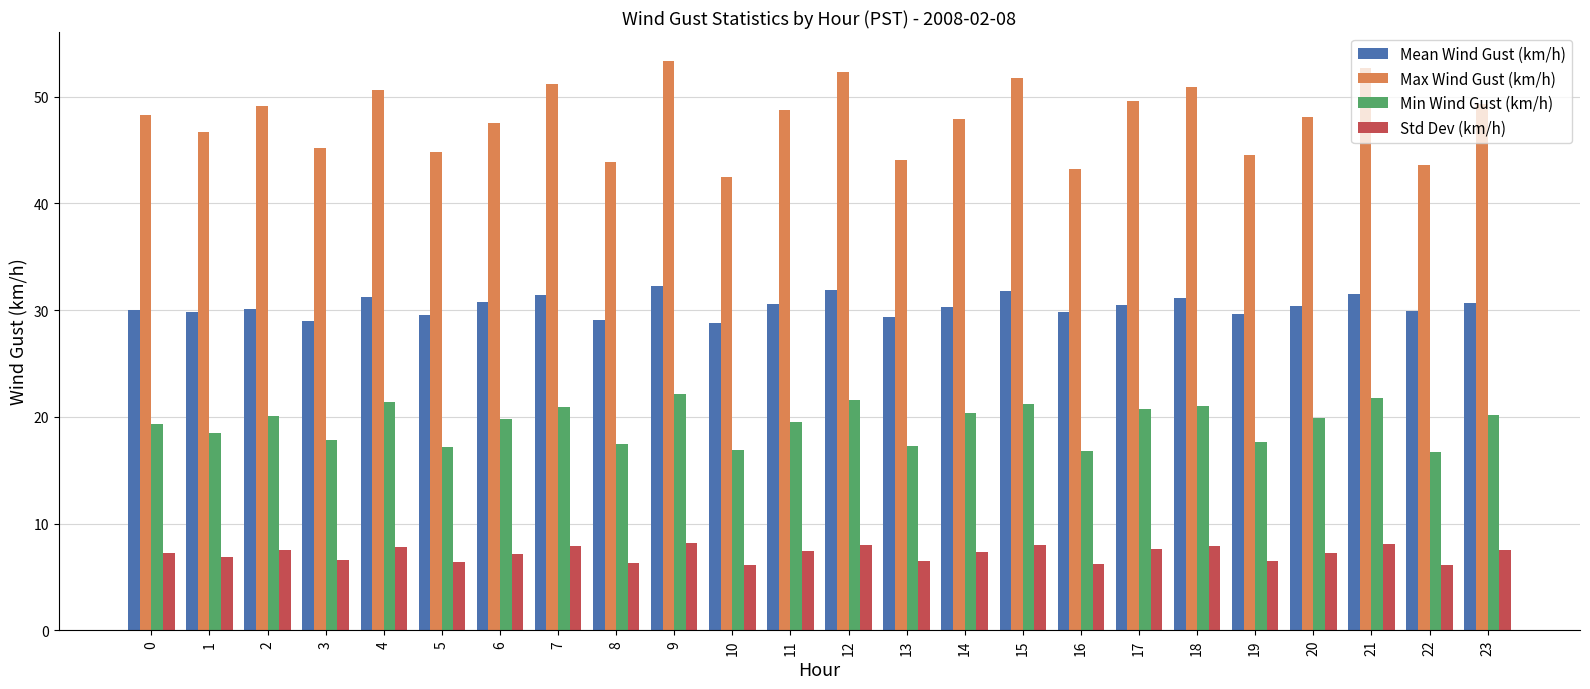

What is the difference between the Std Dev (km/h) values at 17 and 13?

1.1